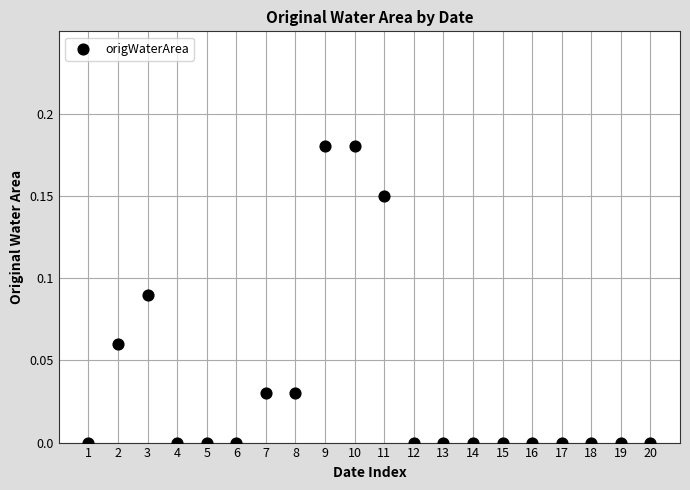

What is the range of X values (max minus min)?

19.0